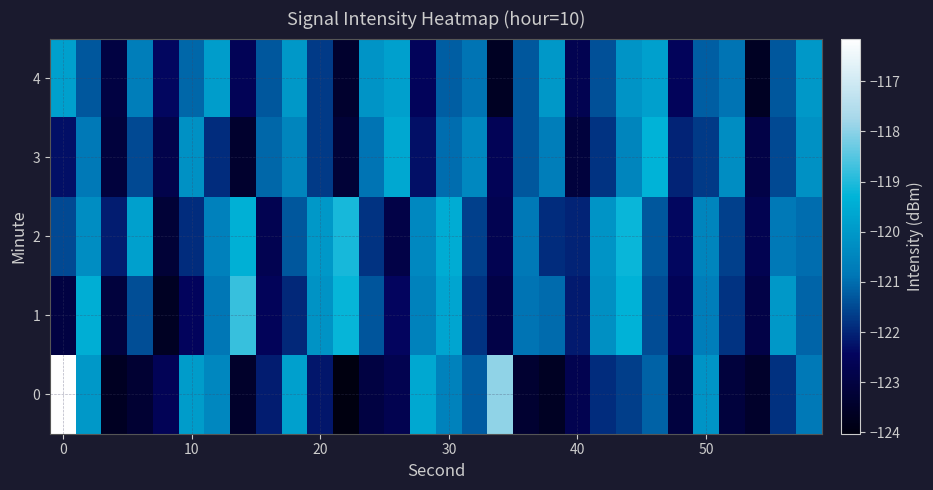

What is the smallest value displayed?

-124.0